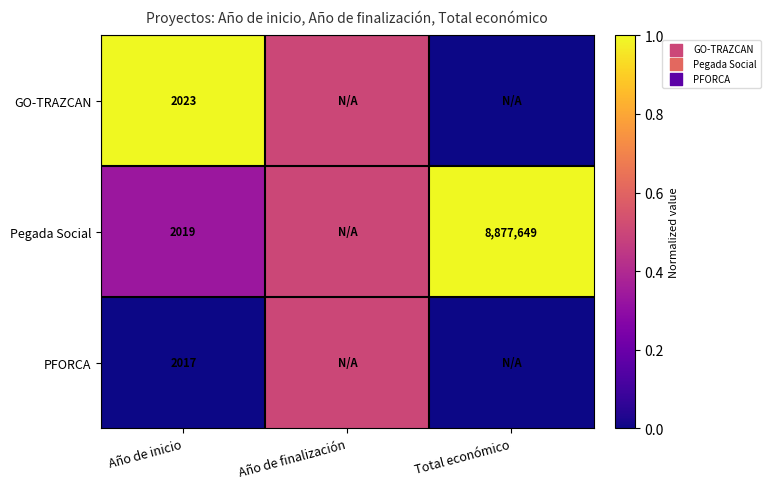

What is the difference between the Pegada Social values at Año de inicio and Total económico?

8875630.0